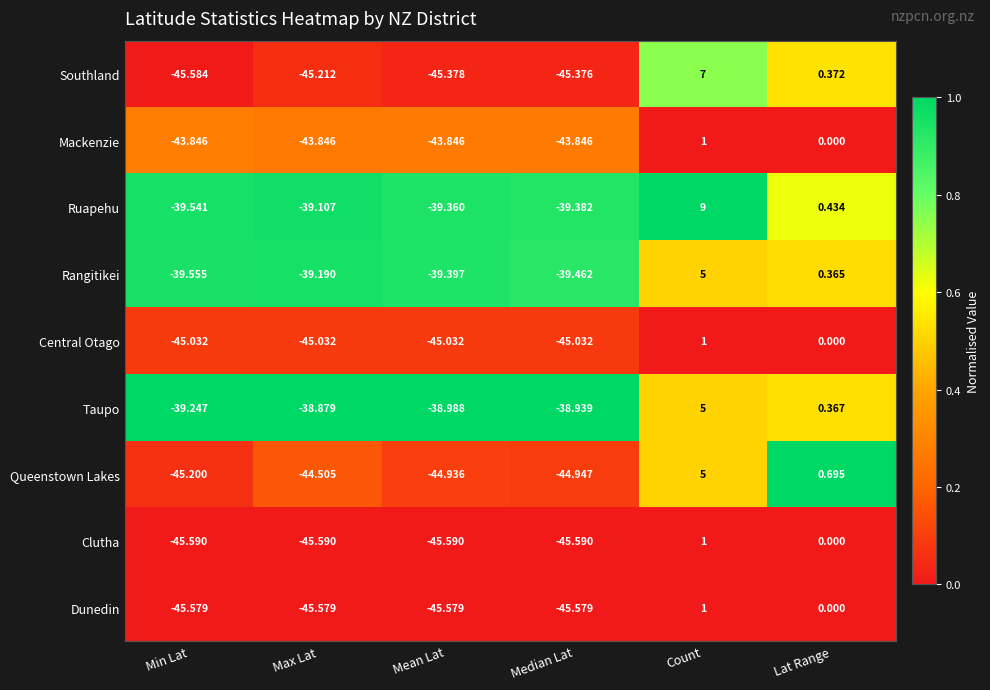

At which category is the sum across all series the highest?

Count